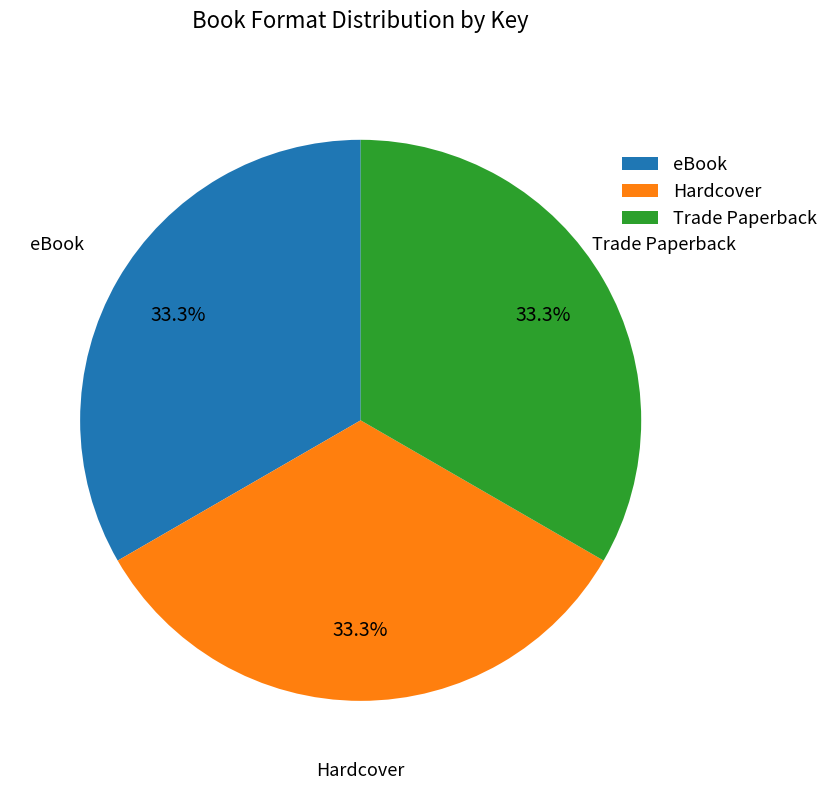

How many segments does this pie chart have?

3